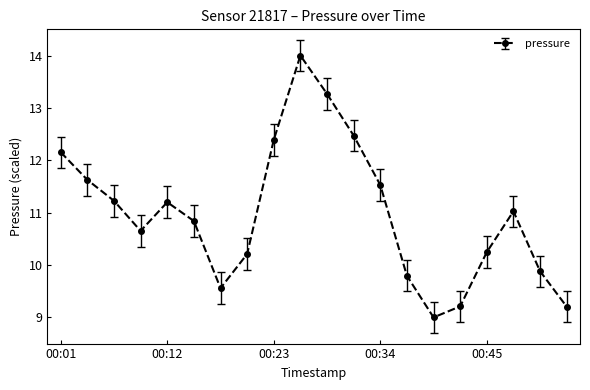

Reading right to left, what are all the values shown in this chart?

9.2	9.9	11.0	10.2	9.2	9.0	9.8	11.5	12.5	13.3	14.0	12.4	10.2	9.6	10.8	11.2	10.7	11.2	11.6	12.2